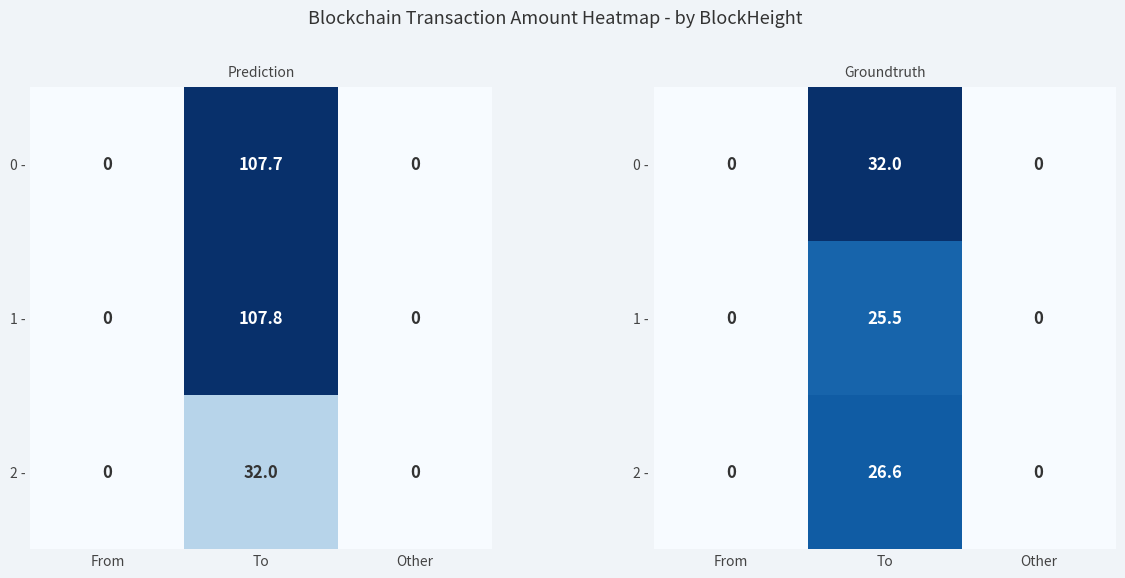

The value of 2 - at To is 26.6. True or false?

True